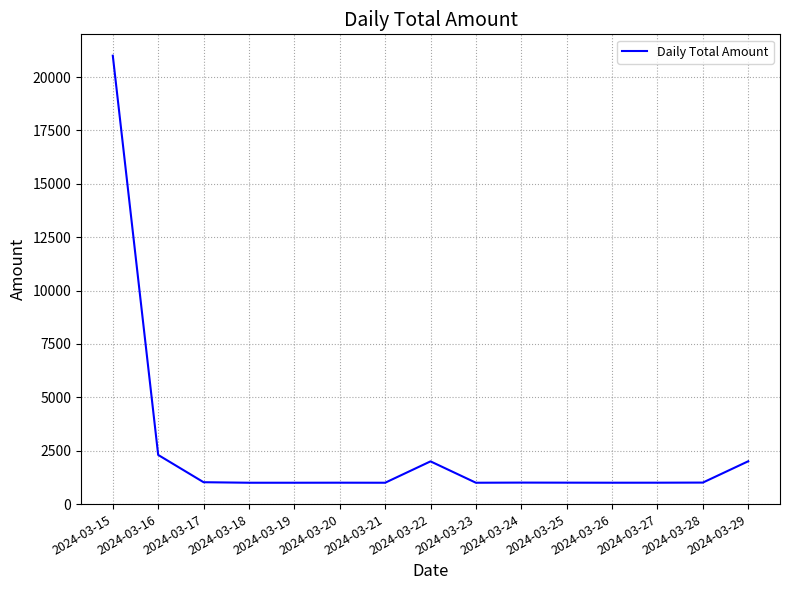

Is it true that the value at 2024-03-17 is 1024.4?

True